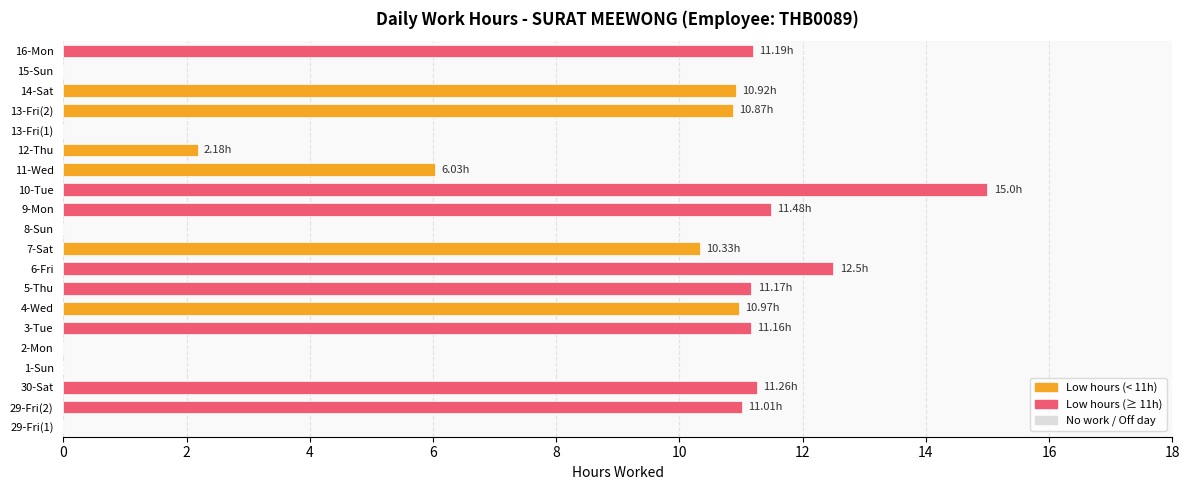

How many data points are above 10?

12